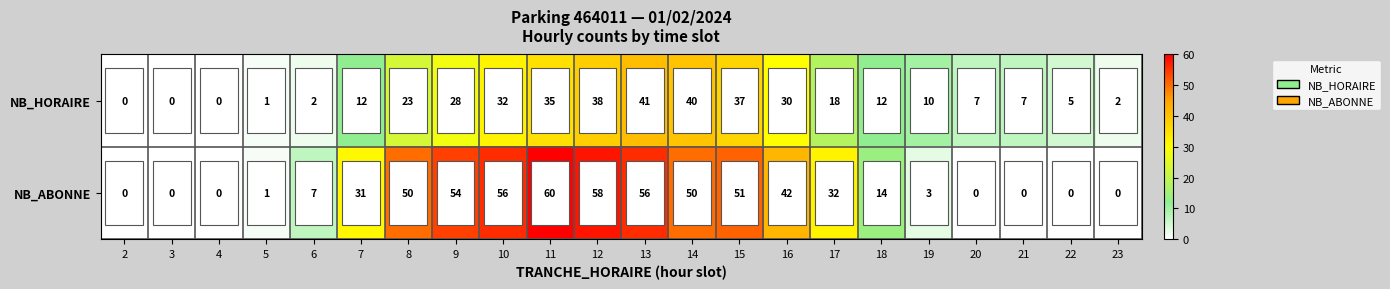

Which category has the highest value across all series?

11